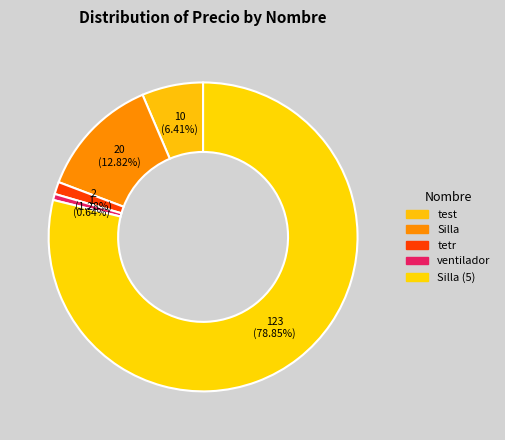

How many segments does this pie chart have?

5